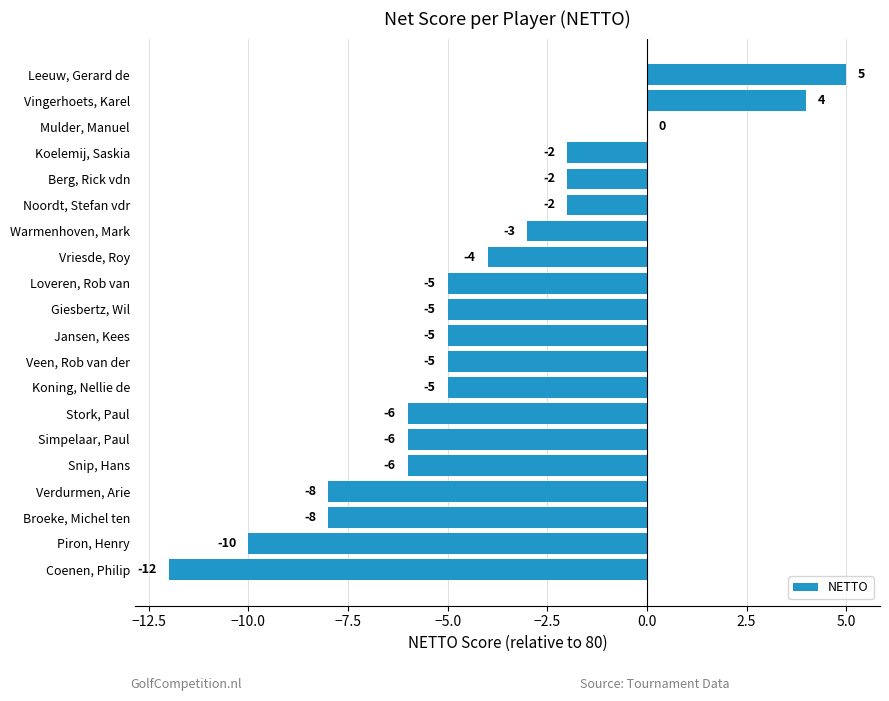

Which label corresponds to the largest value in the chart?

Leeuw, Gerard de